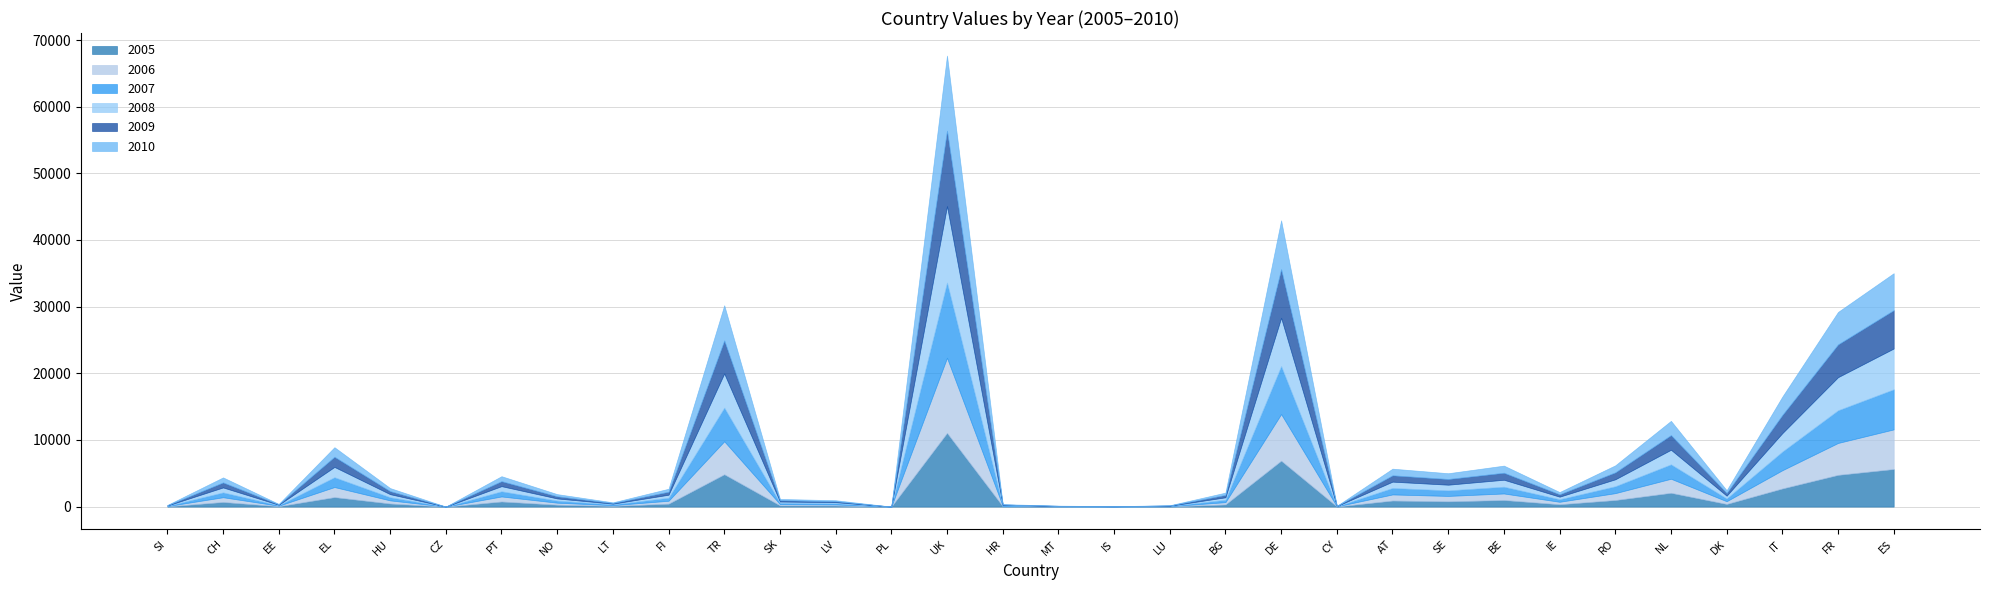

Which category has the highest value in the 2005 series?

UK